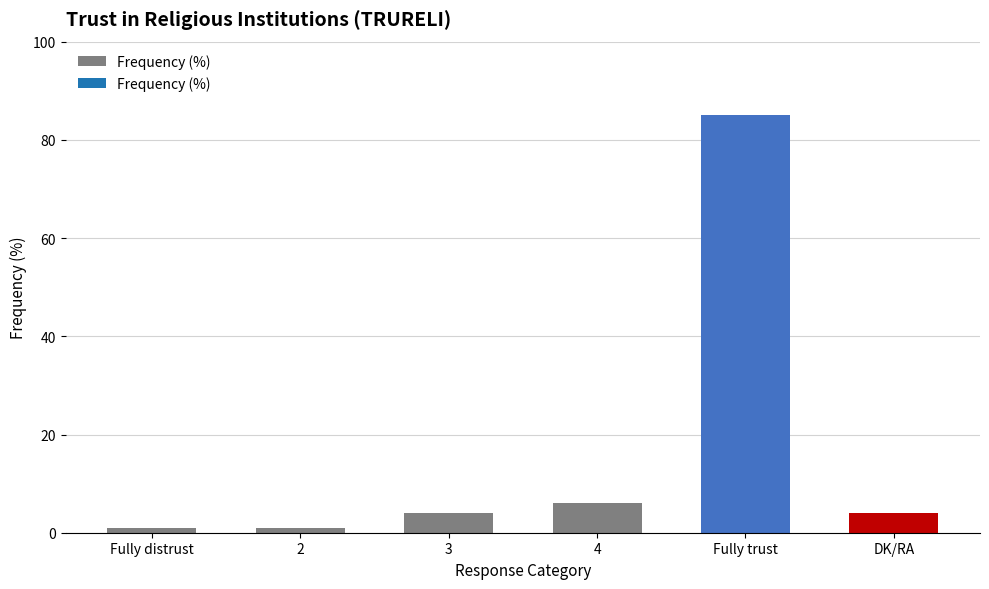

The chart shows a value of 4 at 3. True or false?

True